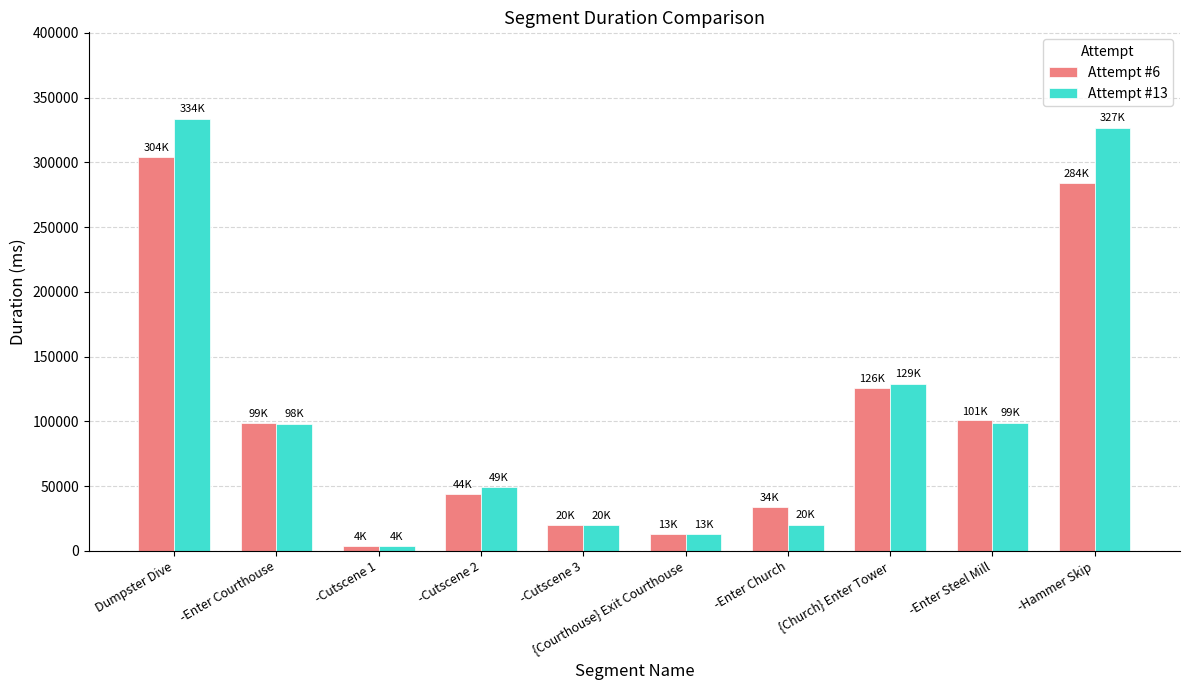

Between -Enter Courthouse and -Hammer Skip, which series saw the biggest shift?

Attempt #13